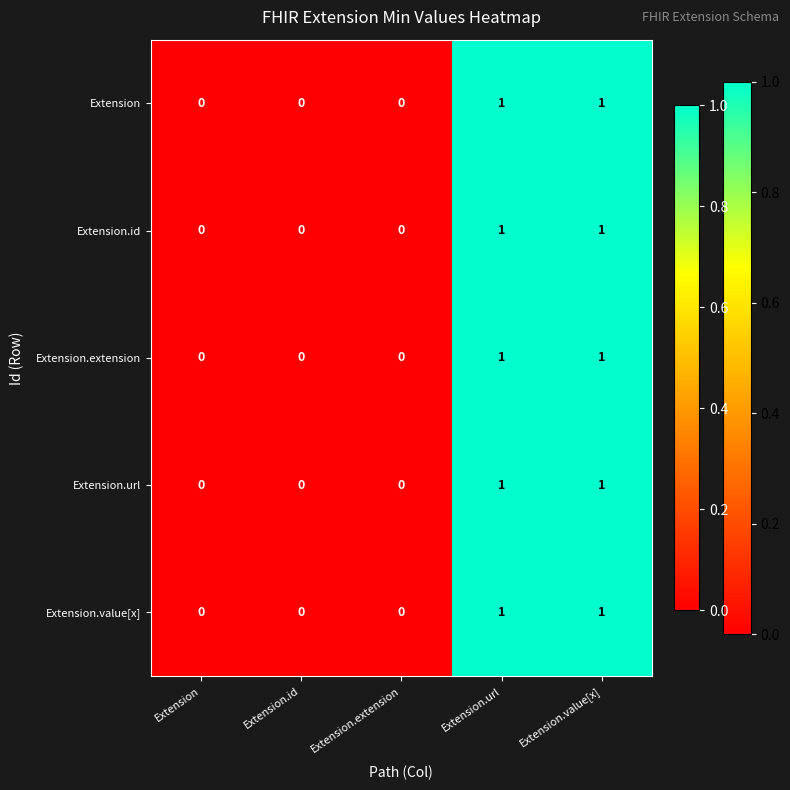

What is the total value across all series at Extension.url?

5